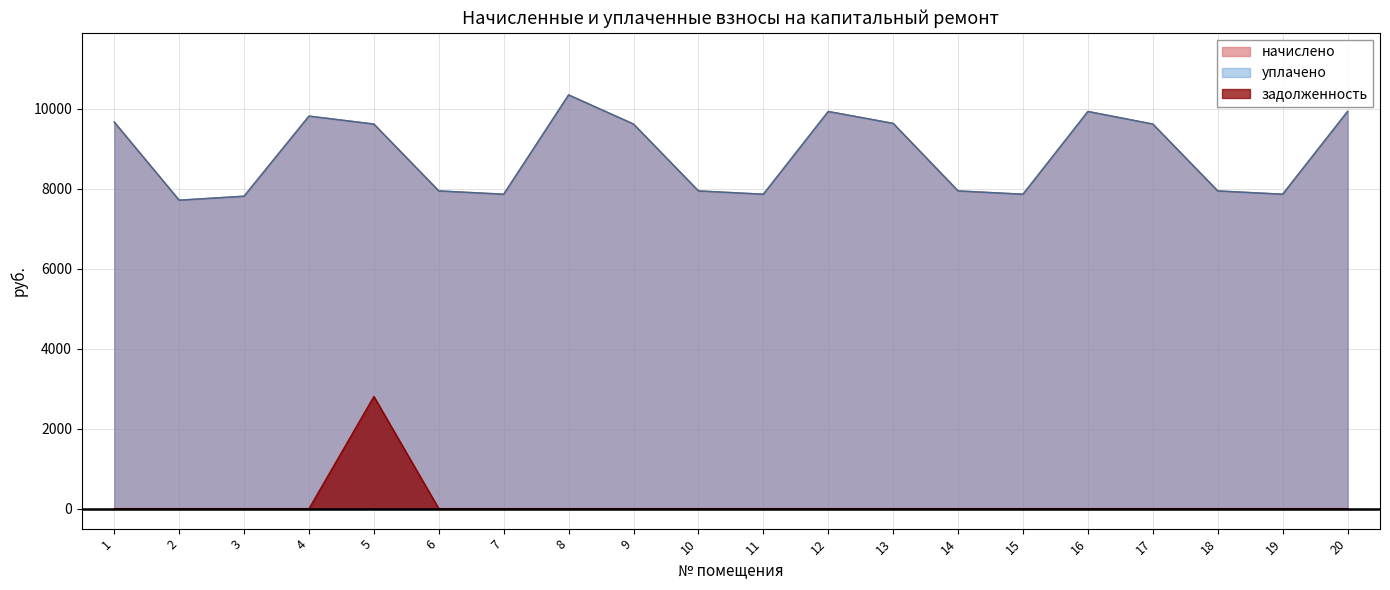

List the series in order of their peak value, highest first.

начислено, уплачено, задолженность